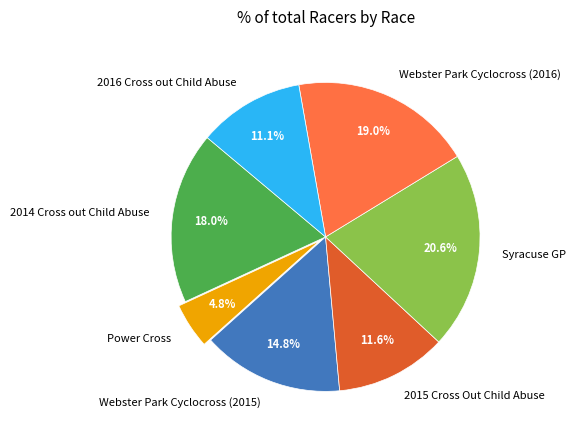

What is the largest slice in the pie chart?

Syracuse GP